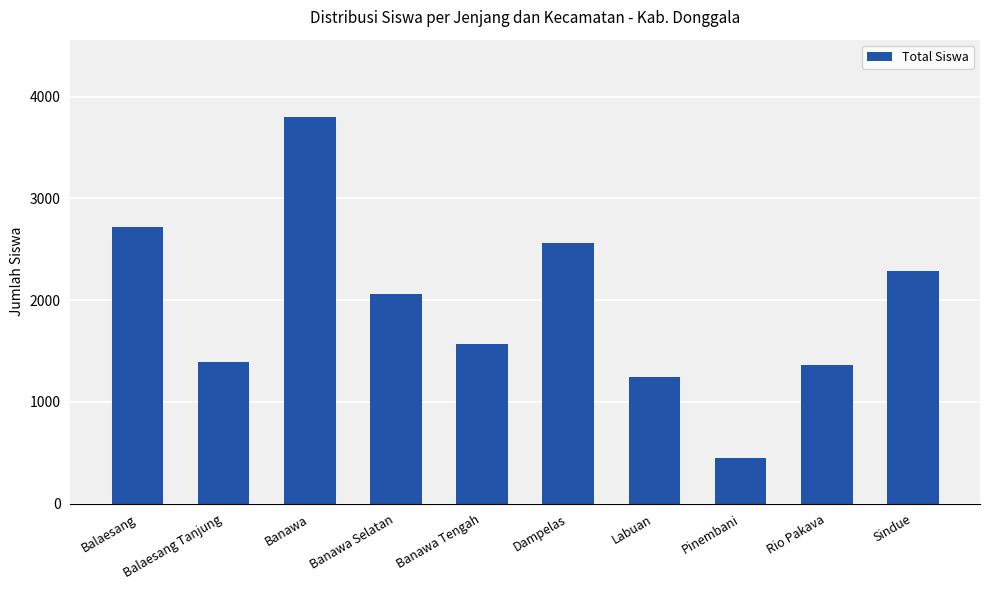

Approximately how many times larger is the value at Dampelas compared to Banawa Selatan?

1.2